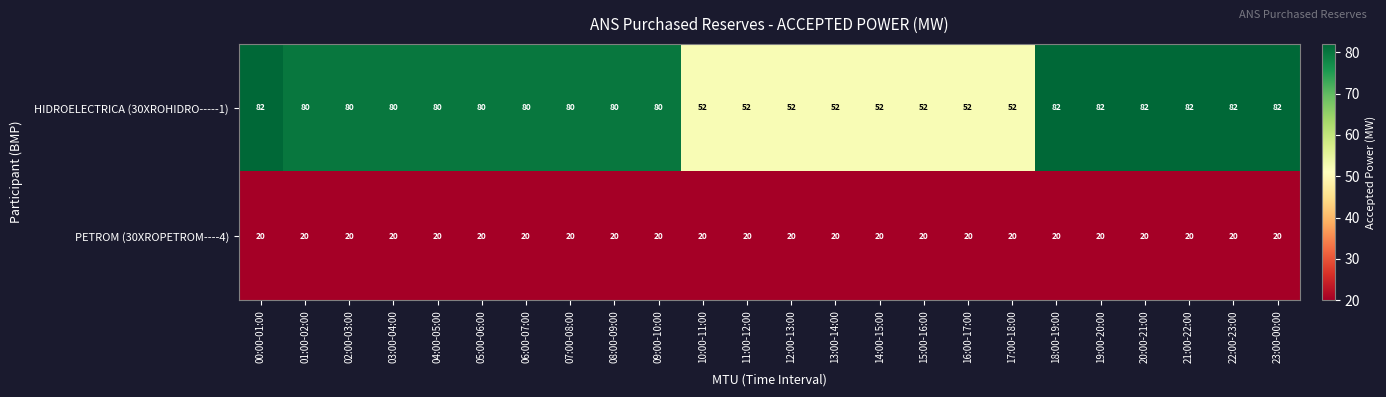

What is the difference between the second highest and second lowest values in the HIDROELECTRICA (30XROHIDRO-----1) series?

30